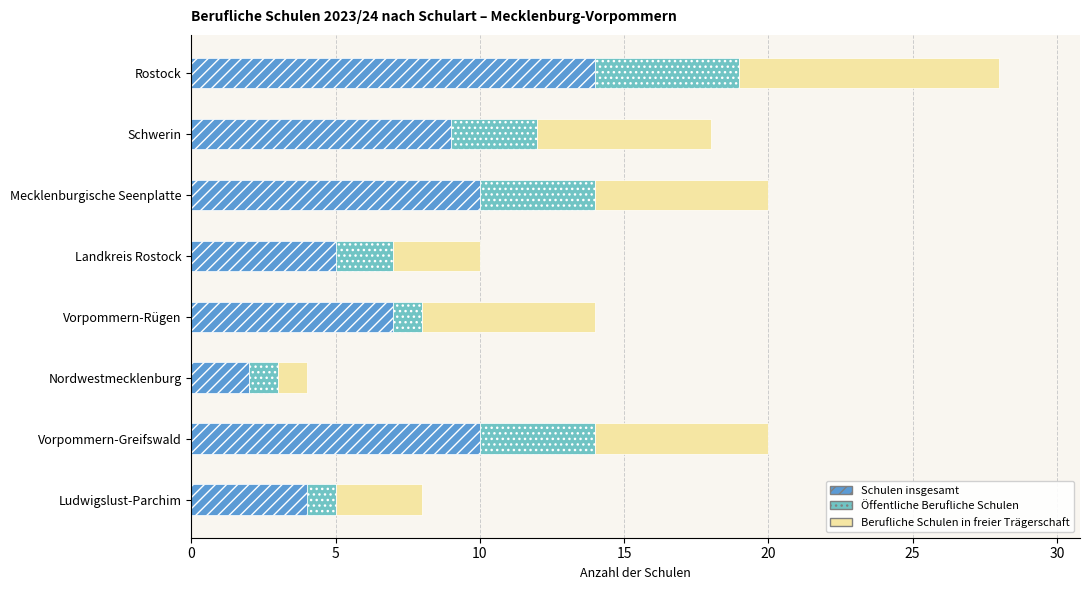

What is the difference between the maximum and second lowest values in the Schulen insgesamt series?

10